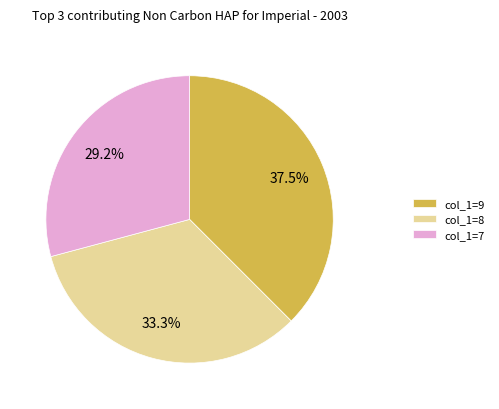

Which slice is the largest?

col_1=9